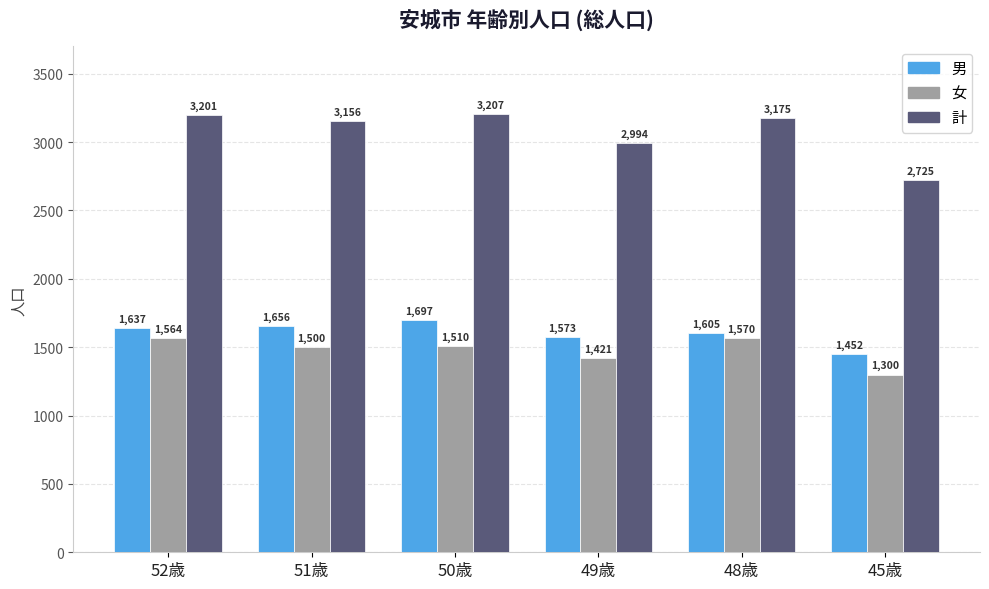

What position from the right is 50歳?

4